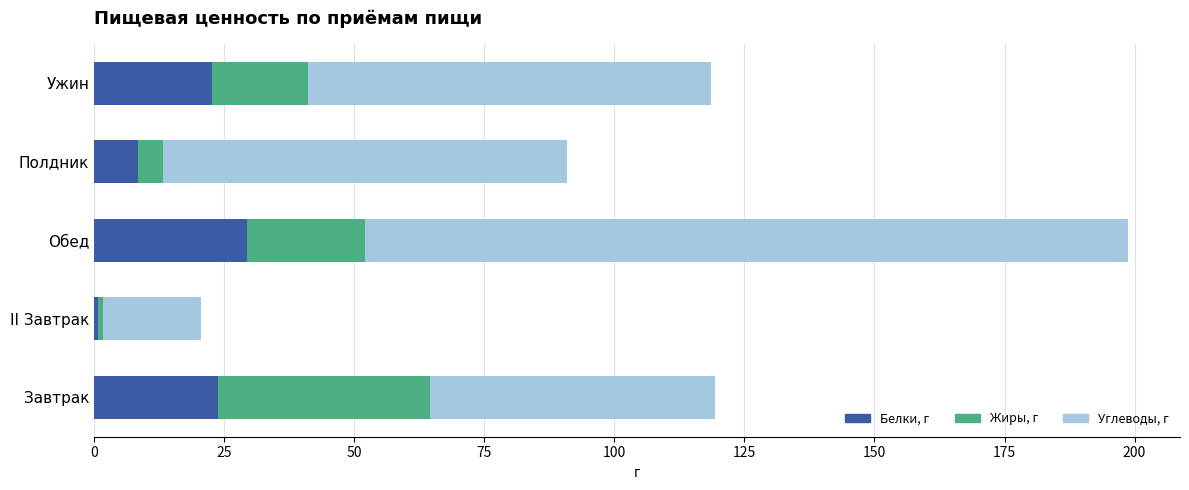

At which category is the sum across all series the highest?

Обед